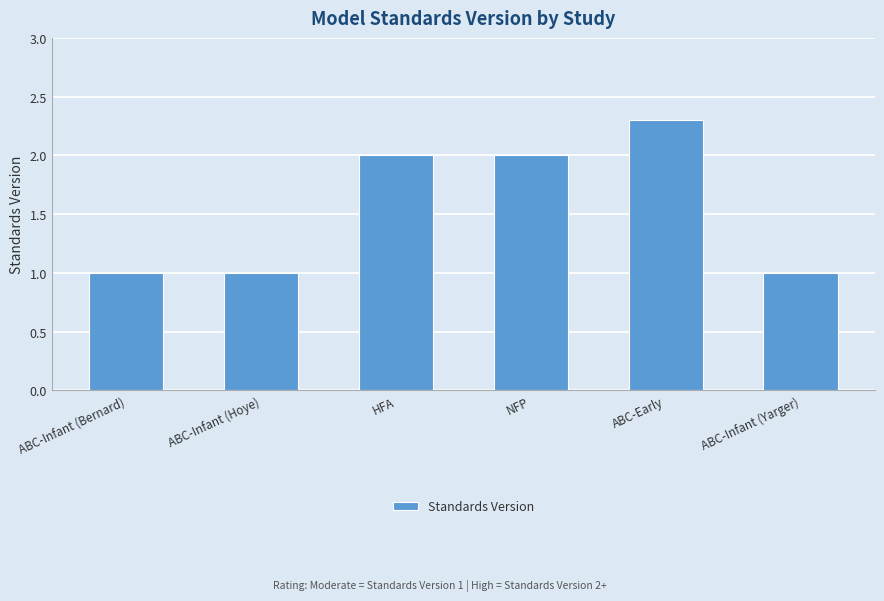

How many data points are less than 2?

3